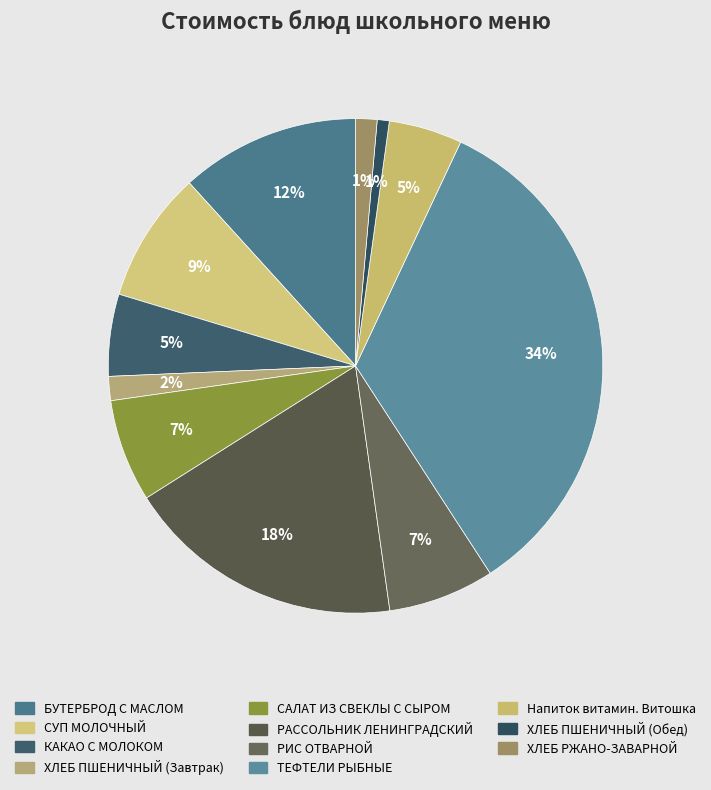

Is it true that ТЕФТЕЛИ РЫБНЫЕ is 34% of the pie?

True